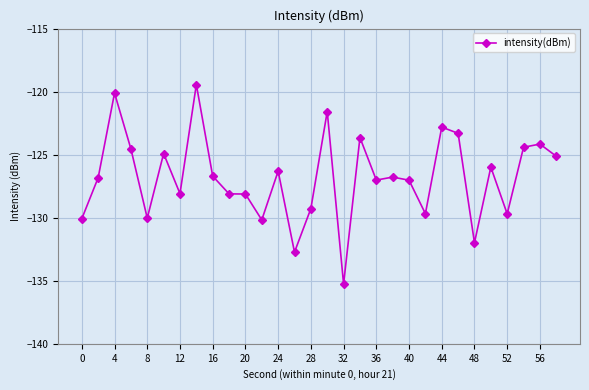

What is the greatest value displayed?

-119.4